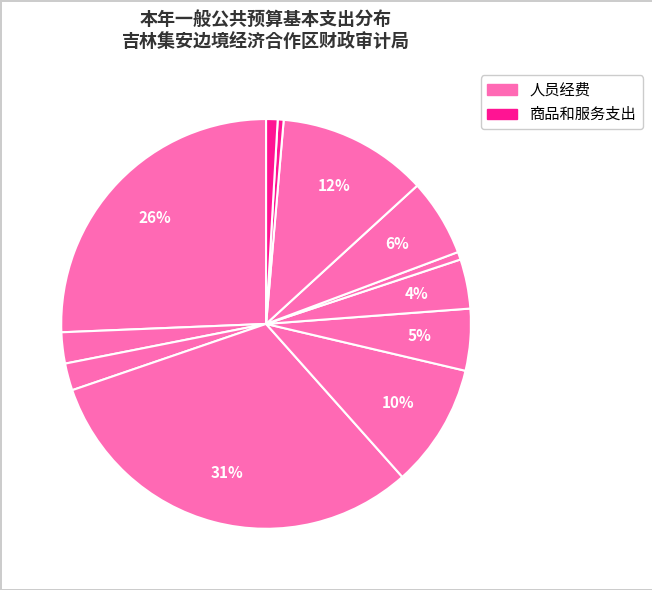

How many segments does this pie chart have?

12